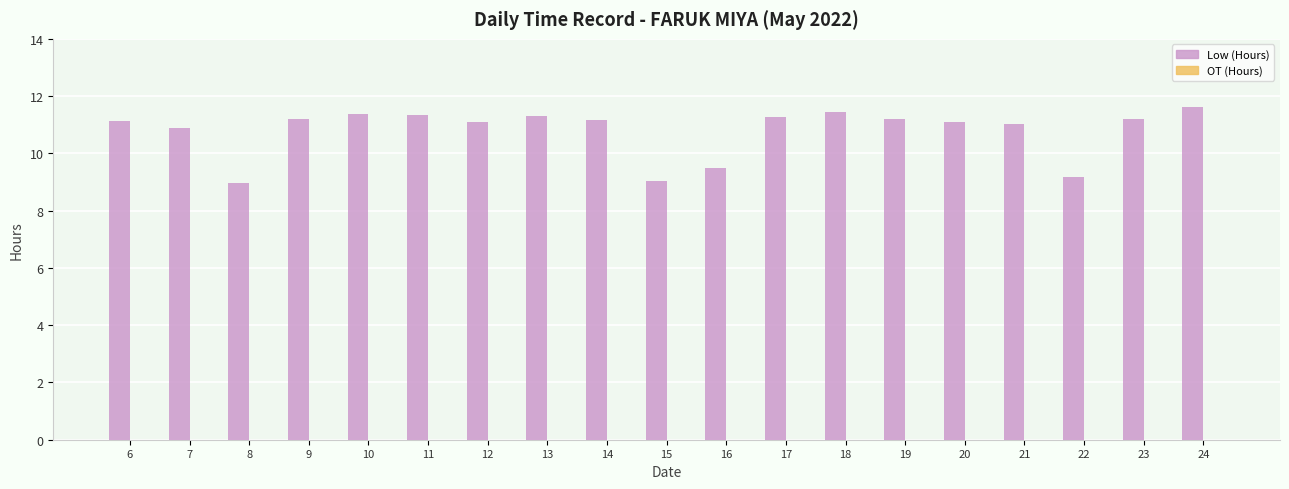

What is the greatest value displayed?

11.6